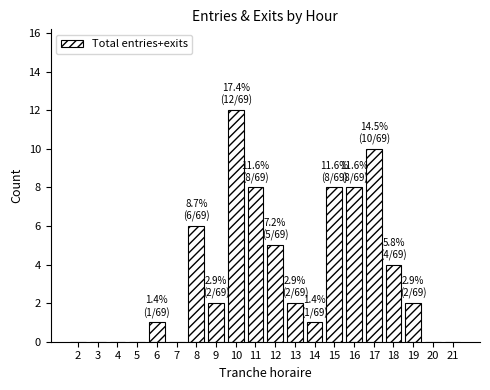

Reading right to left, transcribe all the data shown in this chart.

21=0	20=0	19=2	18=4	17=10	16=8	15=8	14=1	13=2	12=5	11=8	10=12	9=2	8=6	7=0	6=1	5=0	4=0	3=0	2=0